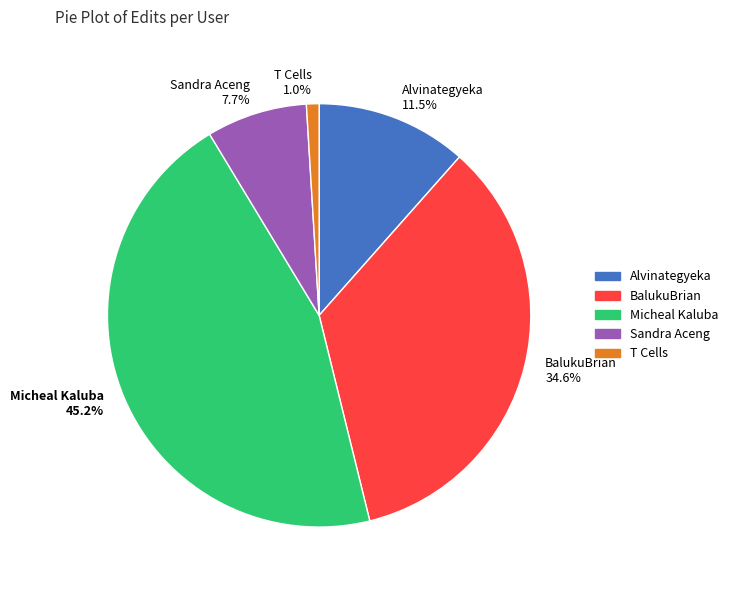

Which category has the smallest portion of the pie?

T Cells